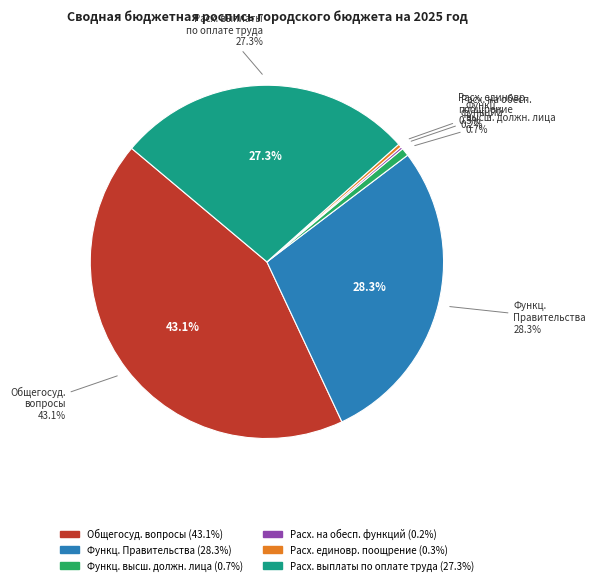

Combined, do Расходы на единовременное поощрение and Расходы на выплаты по оплате труда account for over 50%?

No